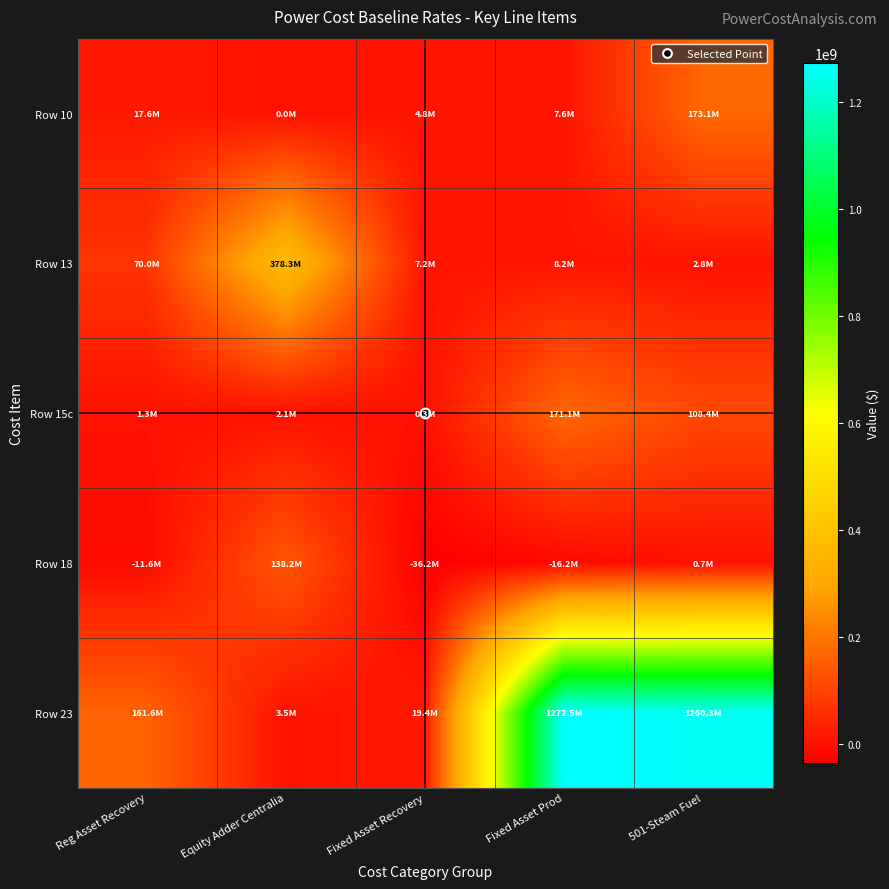

Which series has the largest range (max minus min)?

Row 23